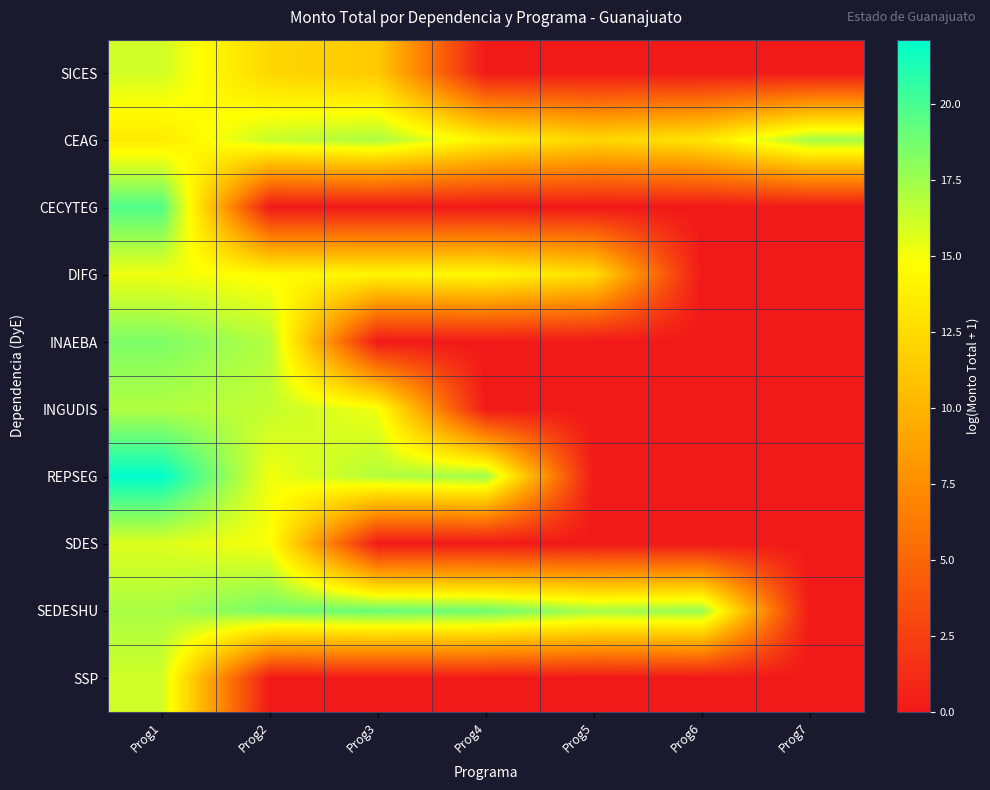

Which category has the highest value across all series?

Prog1